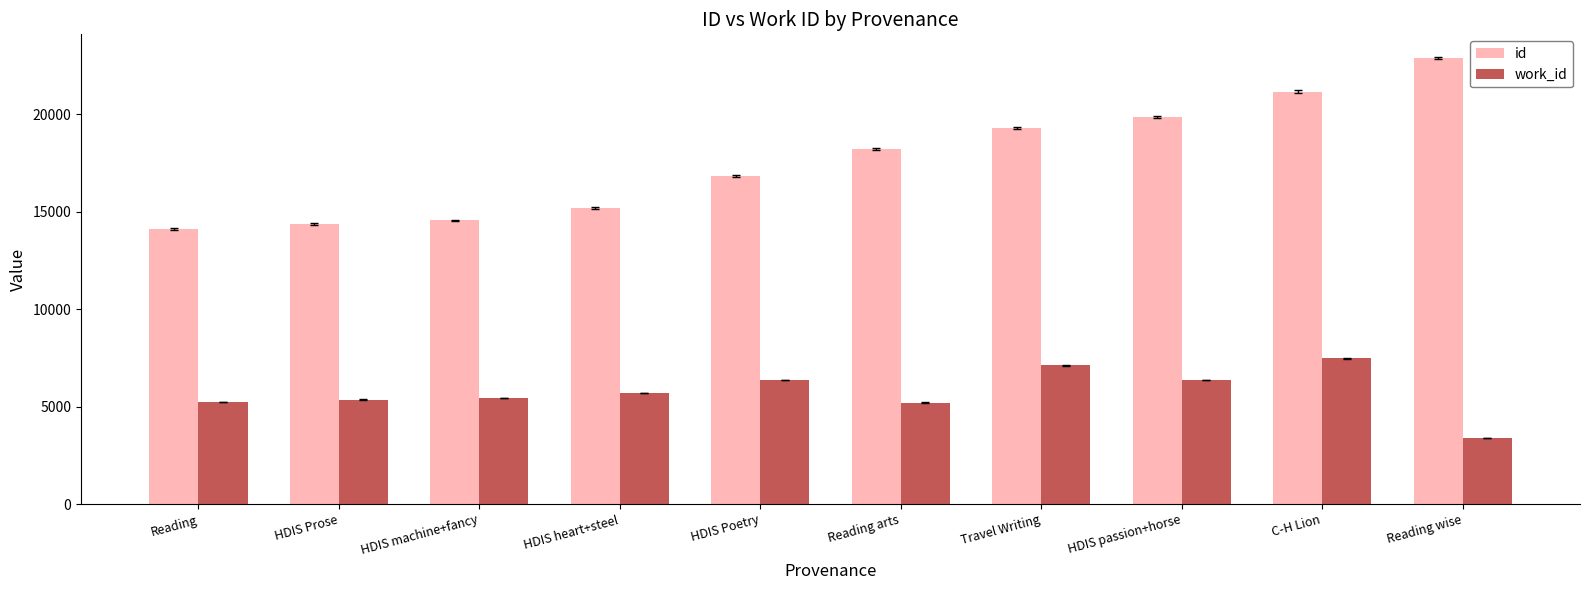

What is the highest value of the work_id series?

7486